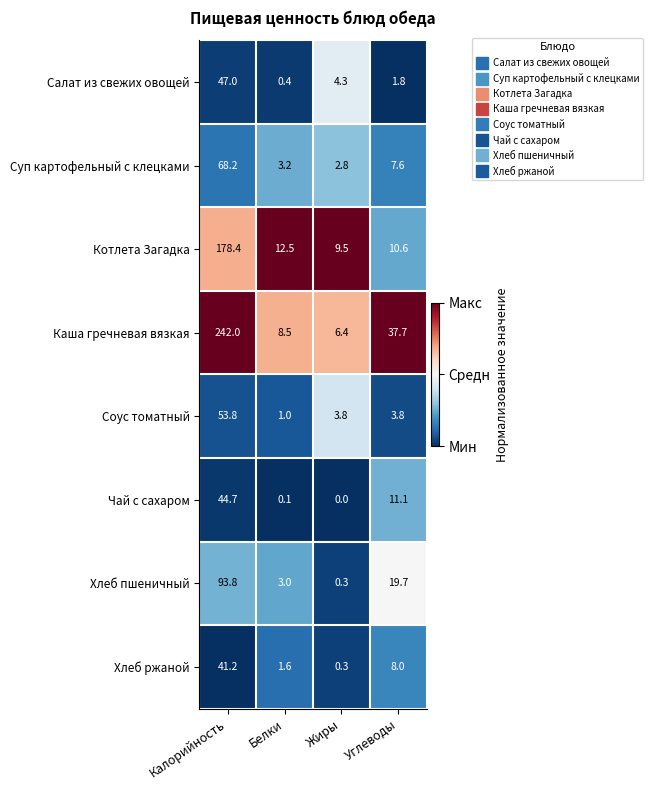

True or false: Котлета Загадка has a value of 2.6 at Углеводы.

False